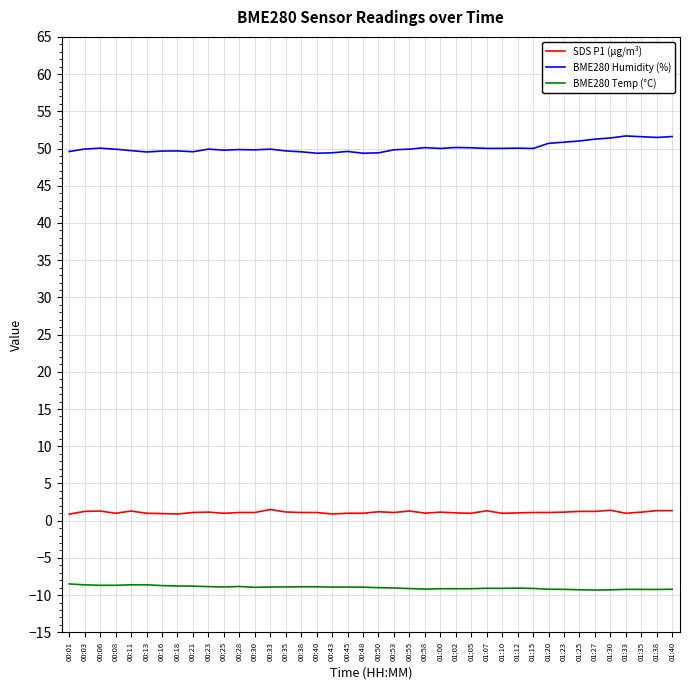

True or false: BME280 Temp (°C) and BME280 Humidity (%) intersect in this chart.

False